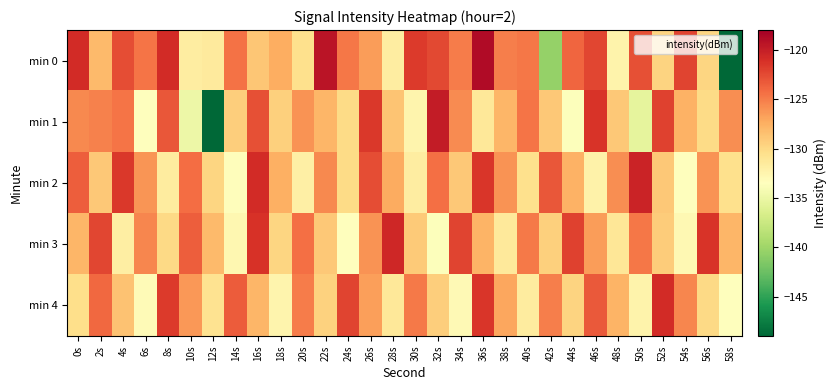

What is the smallest value displayed?

-149.3